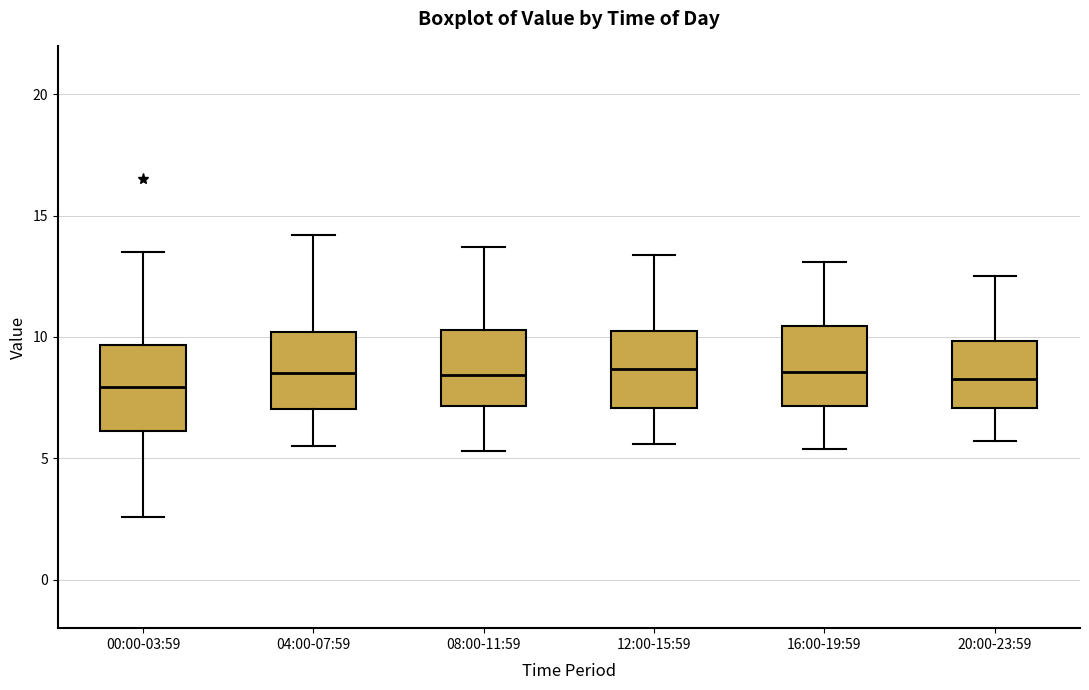

Reading left to right, transcribe this box plot: for each box, give where its median line is, the range the box spans, and where its two whiskers end, as read against the y-axis. The values are not printed on the chart, so give them approximately, as read against the axis.

00:00-03:59: median 8.0, box 6.0 to 9.5, whiskers 2.5 to 13.5
04:00-07:59: median 8.5, box 7.0 to 10.0, whiskers 5.5 to 14.0
08:00-11:59: median 8.5, box 7.0 to 10.5, whiskers 5.5 to 13.5
12:00-15:59: median 8.5, box 7.0 to 10.5, whiskers 5.5 to 13.5
16:00-19:59: median 8.5, box 7.0 to 10.5, whiskers 5.5 to 13.0
20:00-23:59: median 8.5, box 7.0 to 10.0, whiskers 5.5 to 12.5